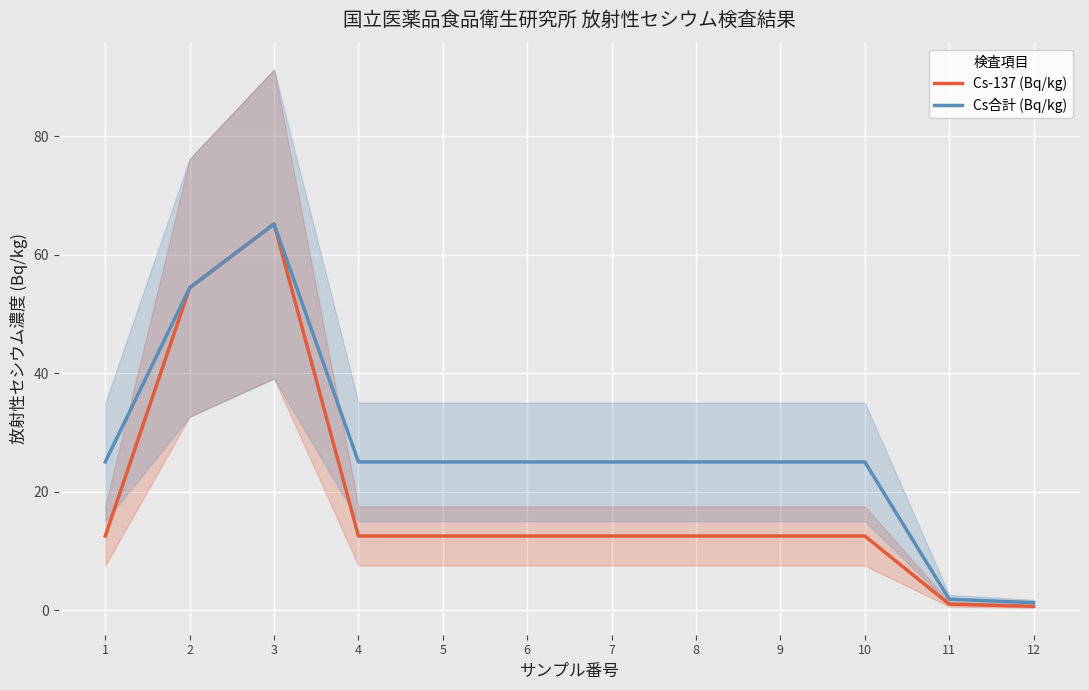

Where is Cs-137 (Bq/kg) nearest to the value 32?

1